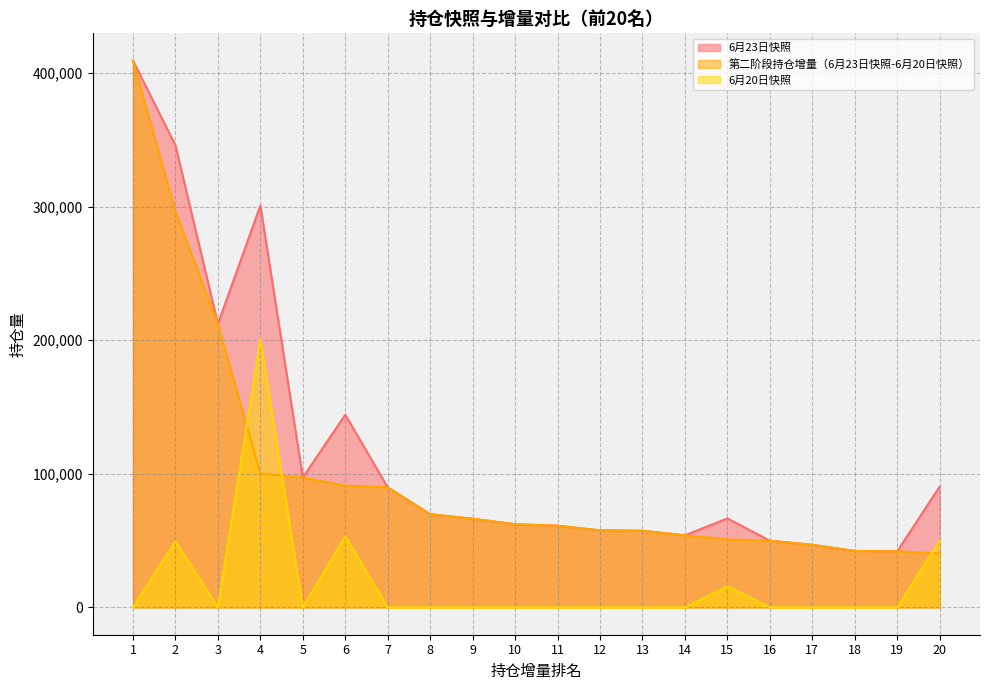

Which series has the largest total across all categories?

6月23日快照